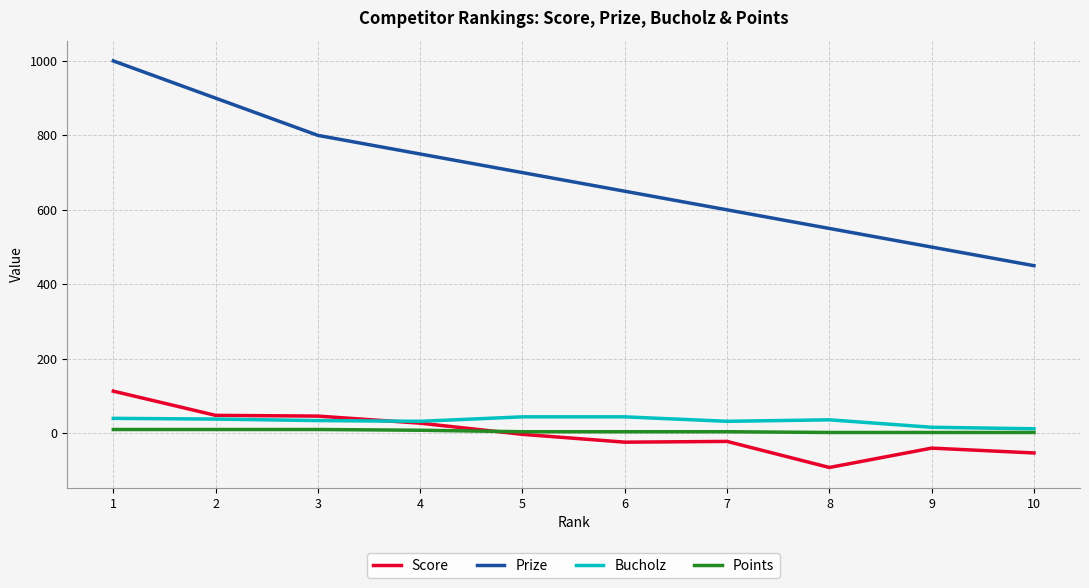

Rank the series by their maximum value, from highest to lowest.

Prize, Score, Bucholz, Points